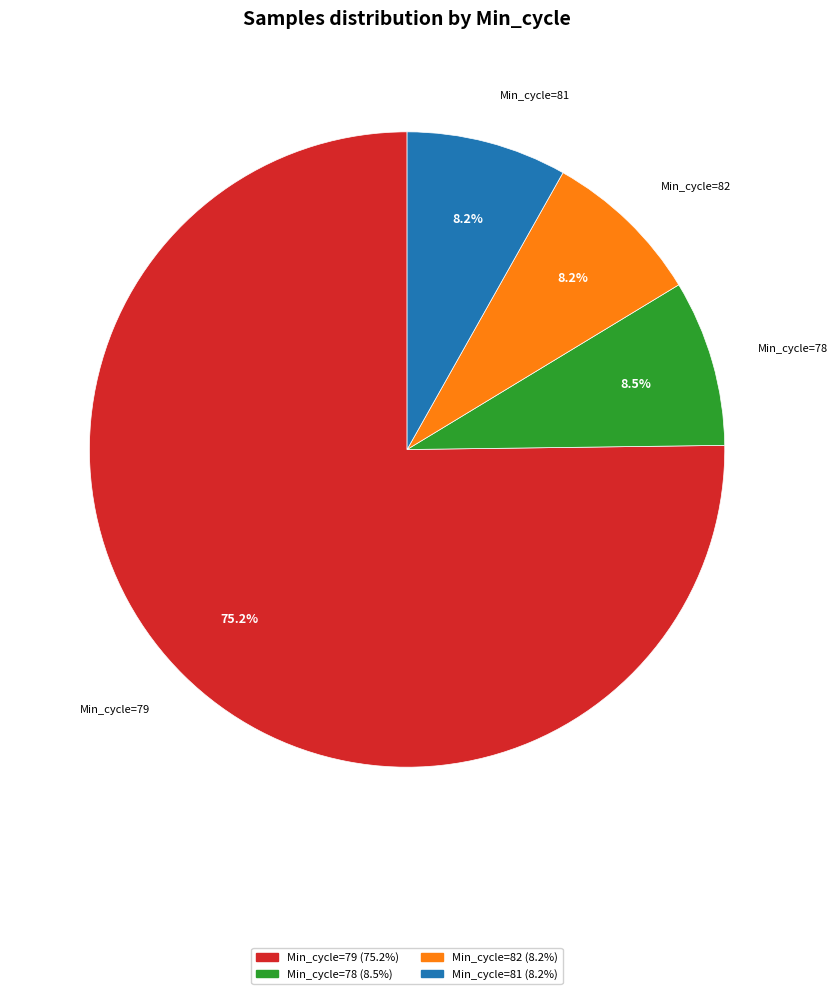

Approximately how many times larger is the value at Min_cycle=82 compared to Min_cycle=78?

1.0